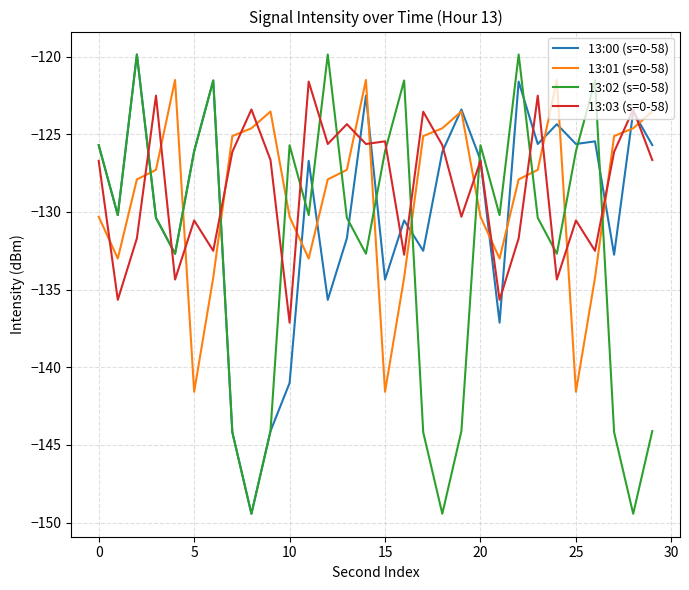

What is the maximum value shown in the chart?

-119.9